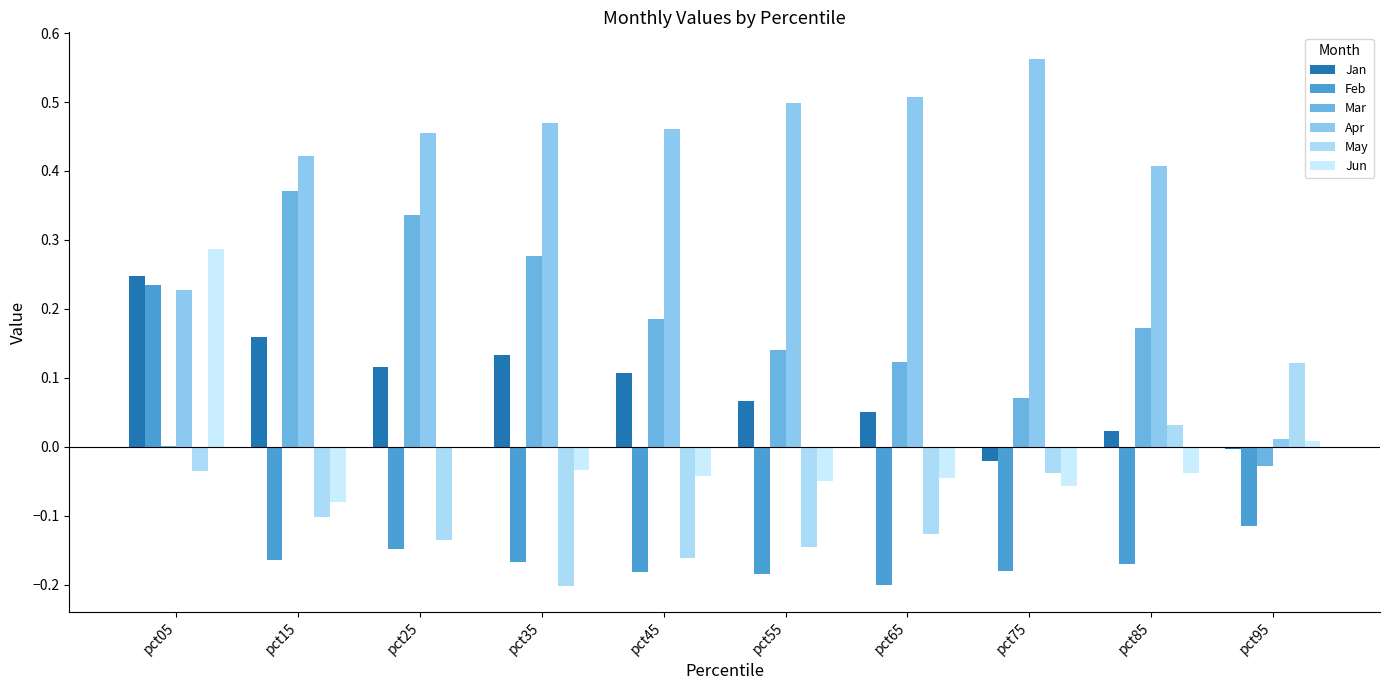

How many categories are shown in the chart?

10